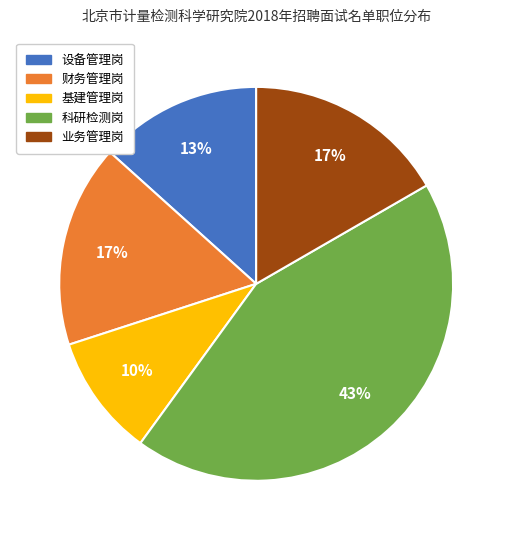

How many slices are in this pie chart?

5